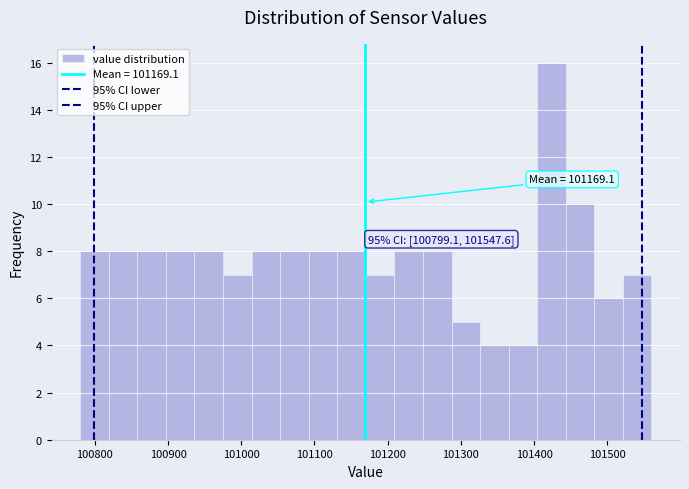

Around what value on the x-axis is the tallest bar? Give the approximate position of its centre, as read against the axis.

101420